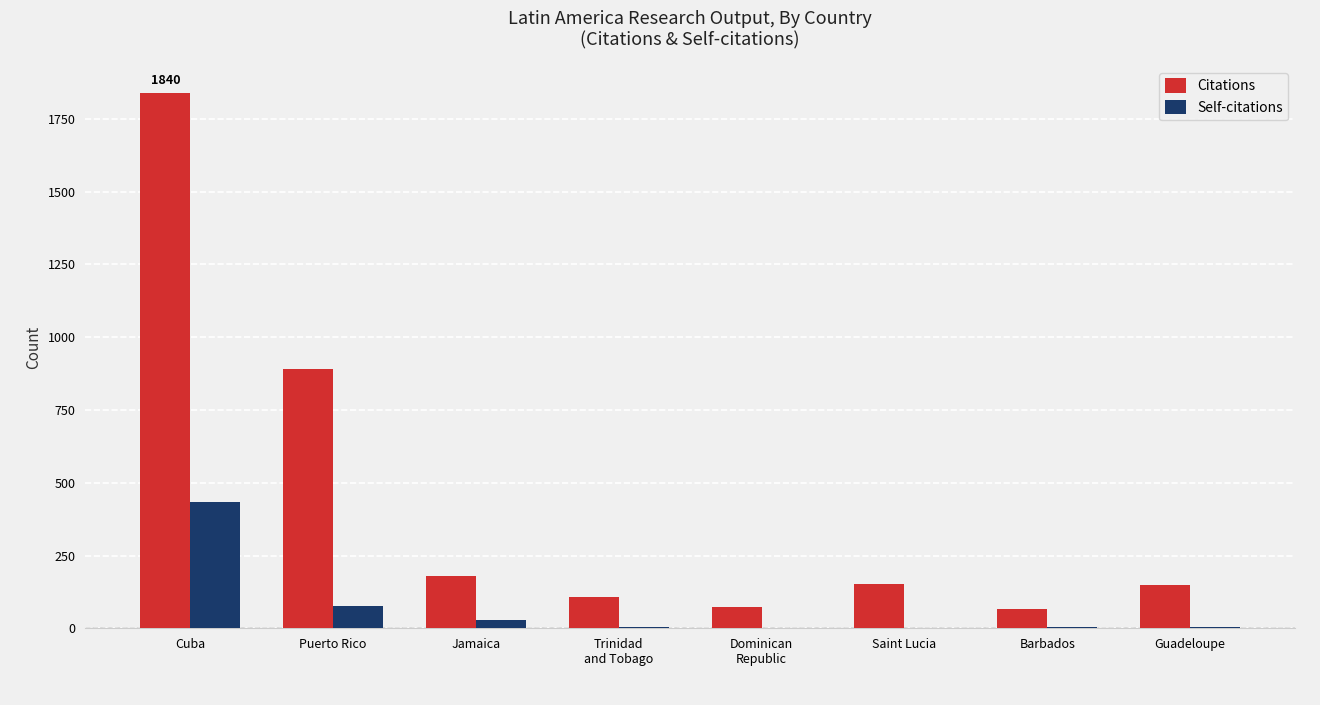

Which series has the largest total across all categories?

Citations